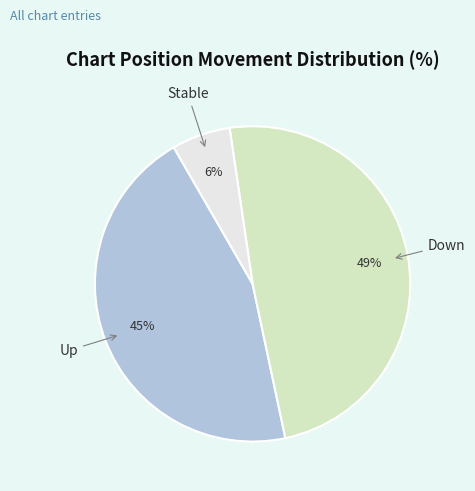

To the nearest percent, what is the average slice percentage?

33%